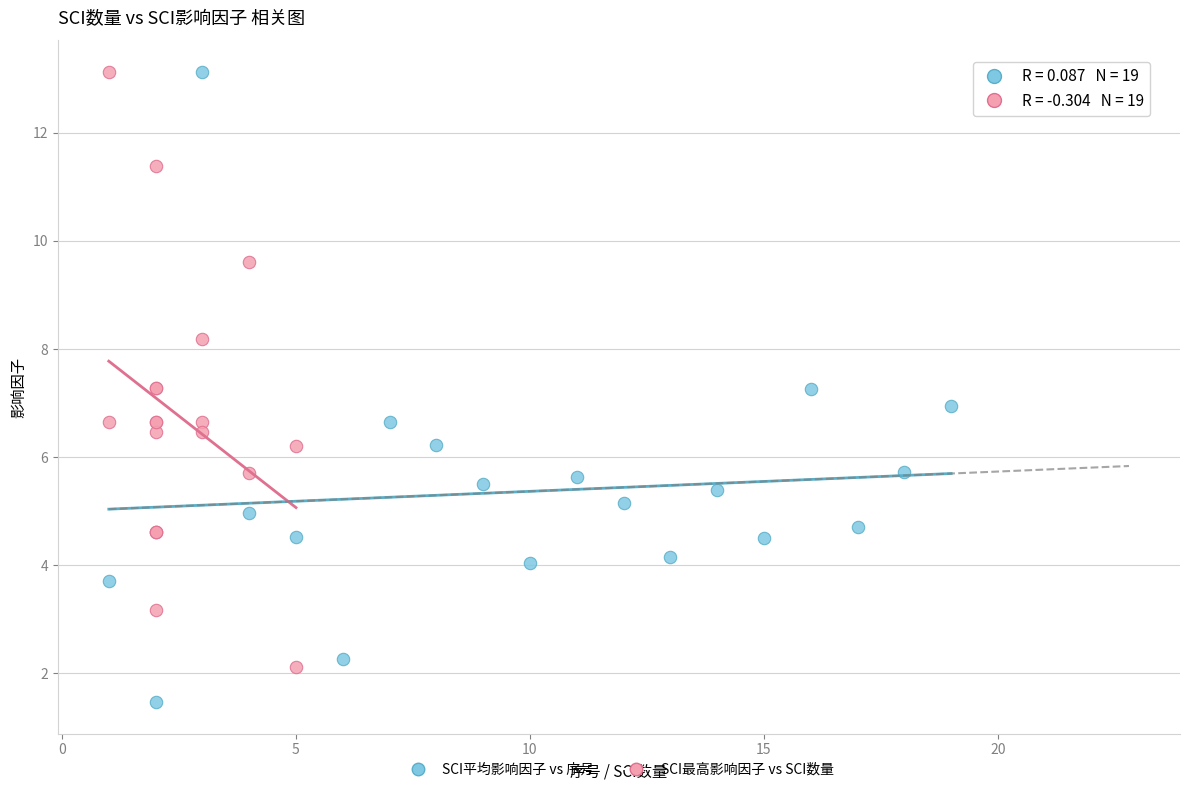

Which series has the widest spread of Y values?

SCI平均影响因子 vs 序号